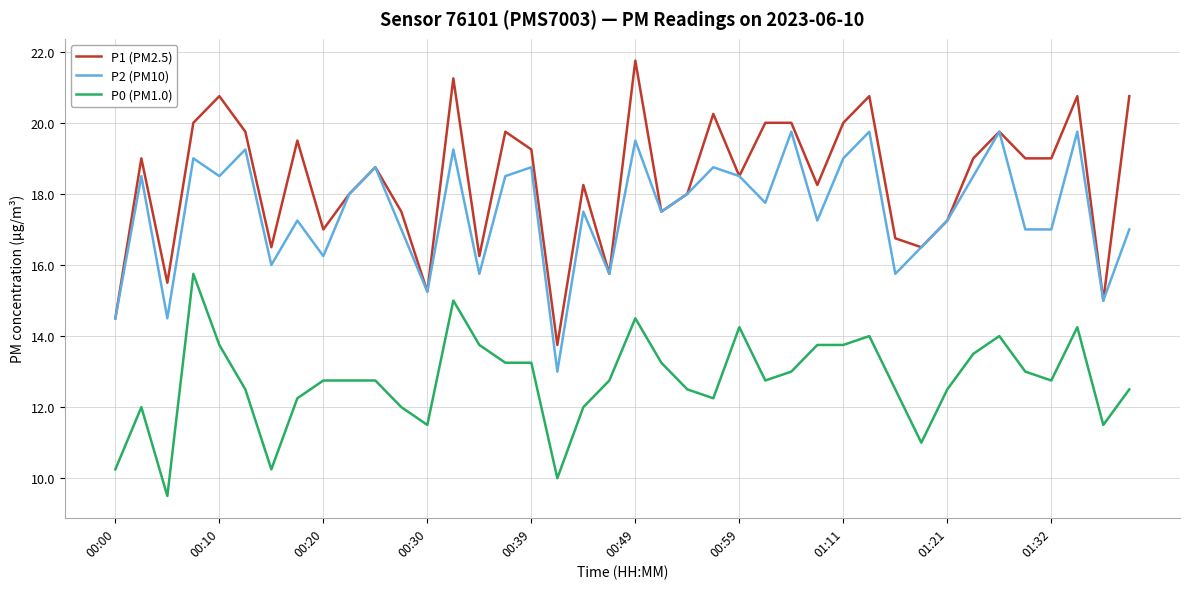

List the series in order of their overall mean, lowest first.

P0 (PM1.0), P2 (PM10), P1 (PM2.5)